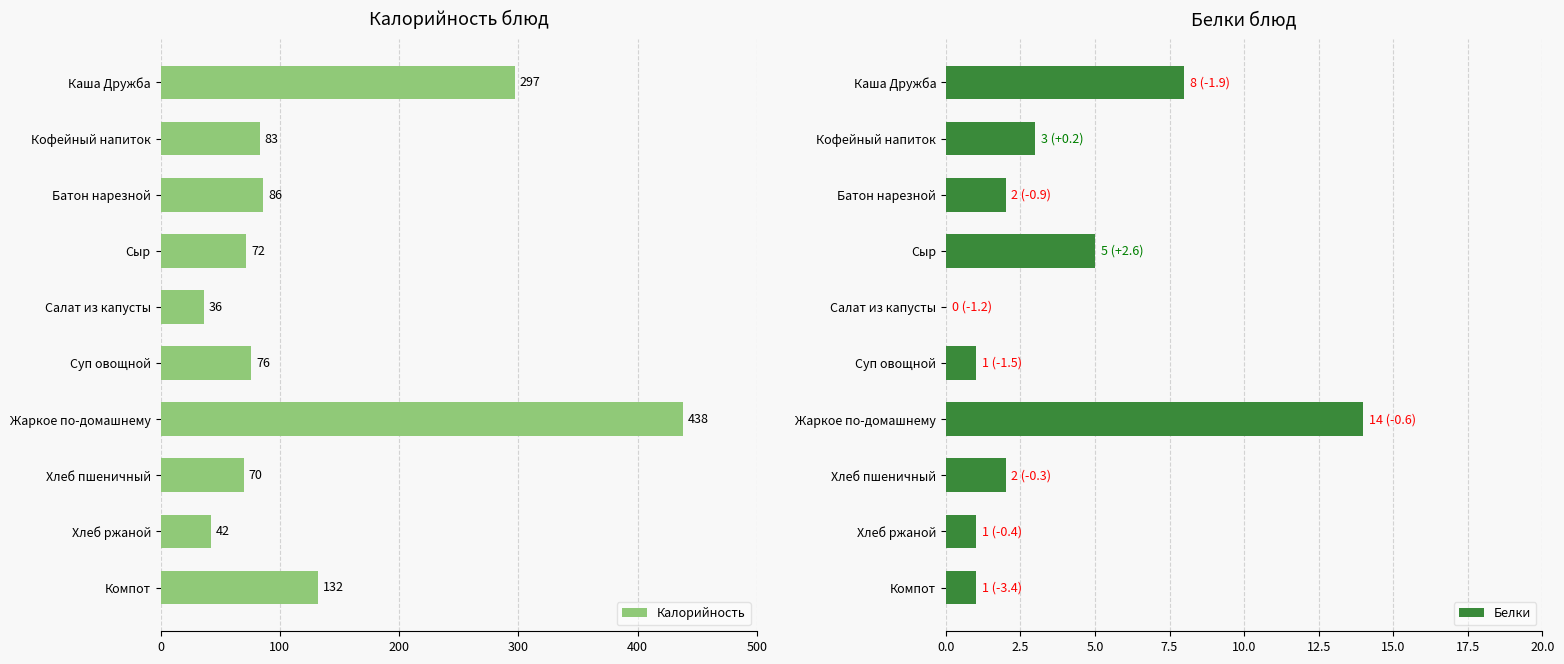

Which series has the largest total across all categories?

Калорийность